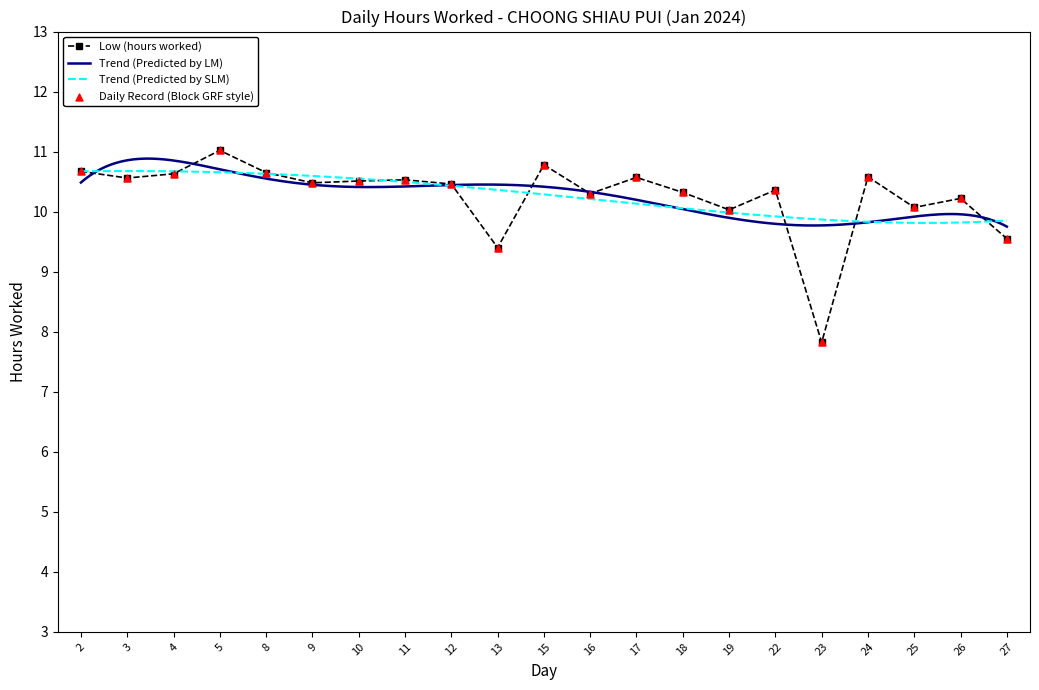

Approximately how many times larger is the value at 23 compared to 24?

0.7